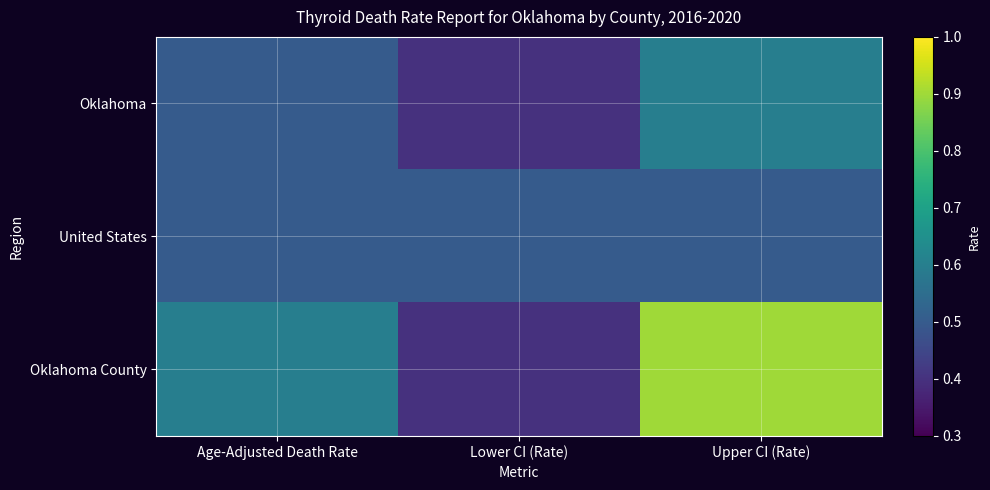

What is the greatest value displayed?

0.9